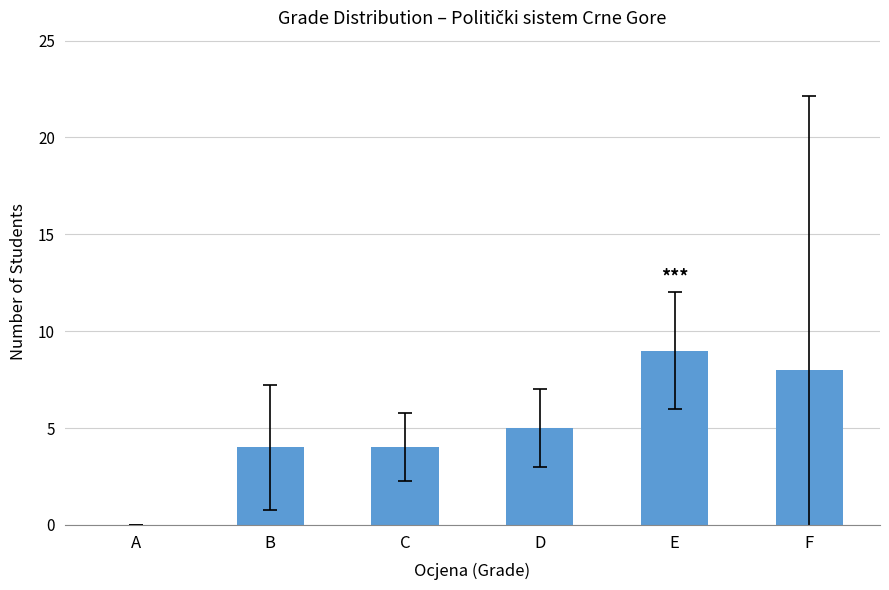

True or false: the data shows 3 at D.

False